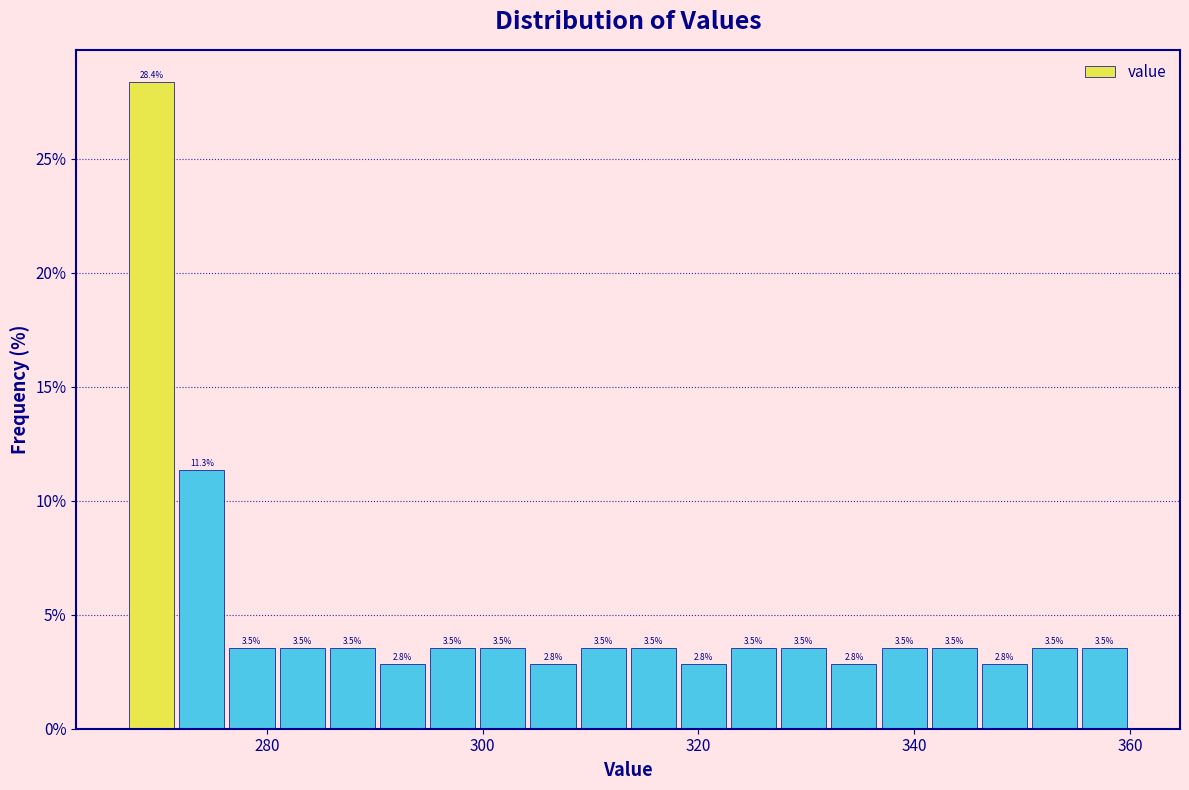

Read against the x-axis, roughly where is the centre of the tallest bar?

270